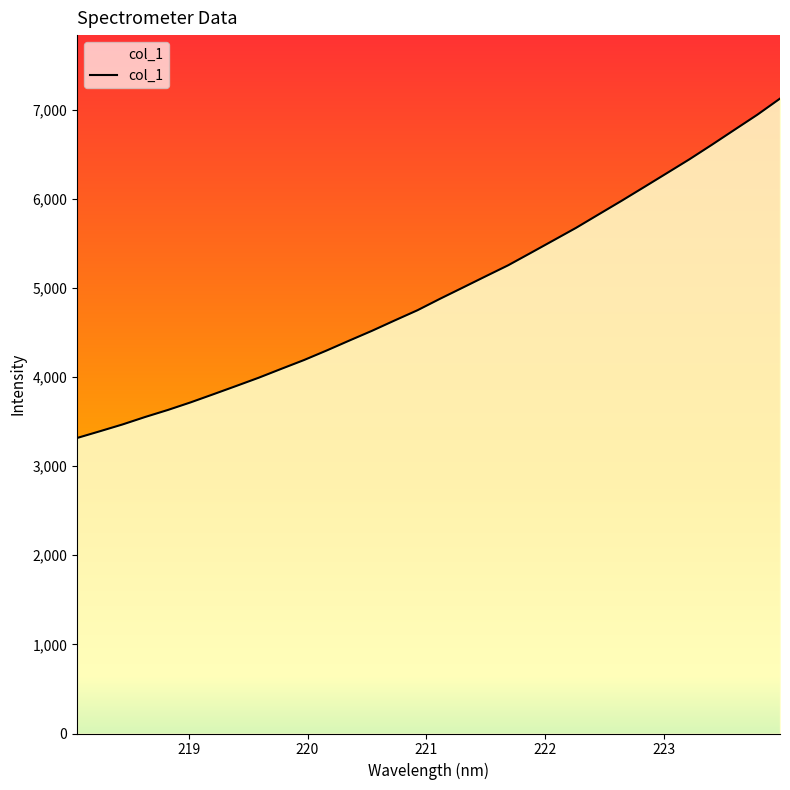

What is the maximum value shown in the chart?

7124.5